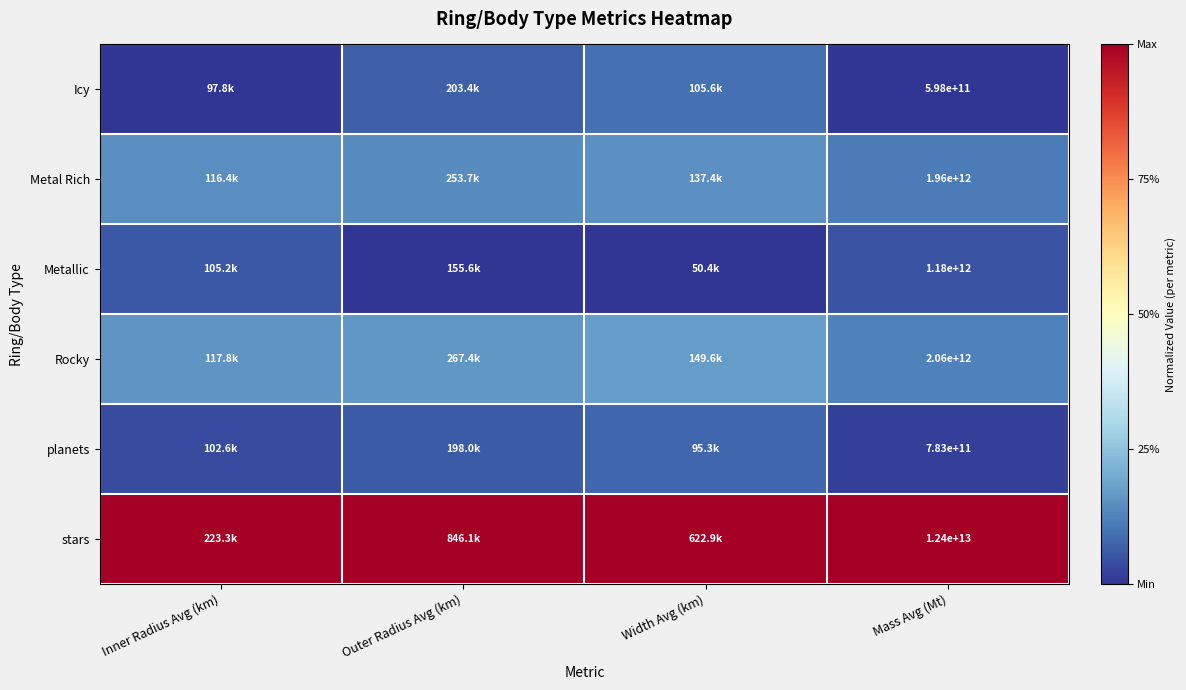

At Mass Avg (Mt), list the series in order from smallest to largest.

Icy, planets, Metallic, Metal Rich, Rocky, stars